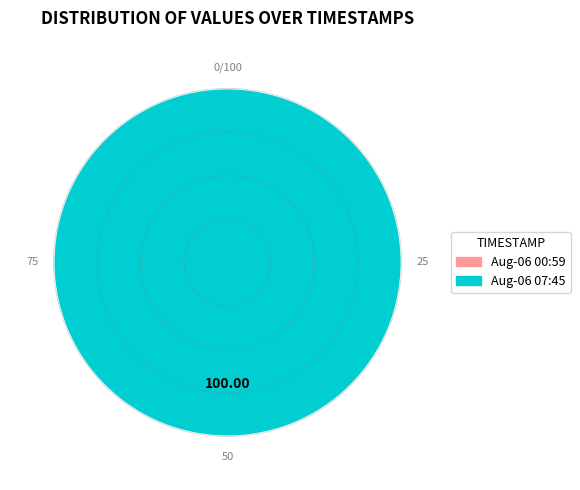

Between 2022-08-06T00:59:47.962Z and 2022-08-06T07:45:55.465Z, which is larger?

2022-08-06T07:45:55.465Z